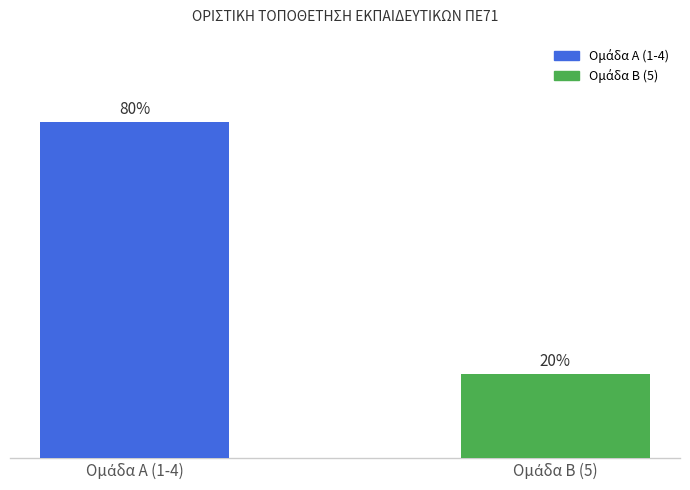

Are the bars horizontal?

No